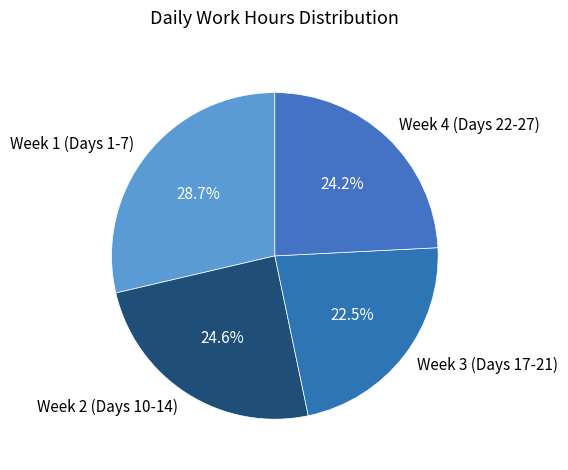

Approximately how many times larger is the value at Week 1 (Days 1-7) compared to Week 3 (Days 17-21)?

1.3